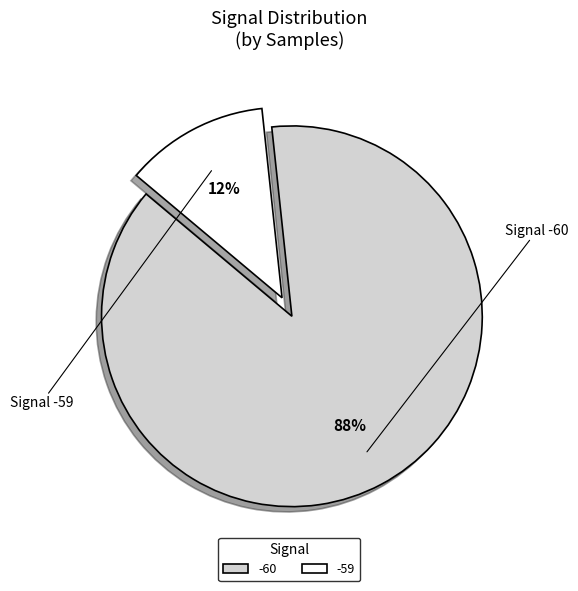

How many segments does this pie chart have?

2